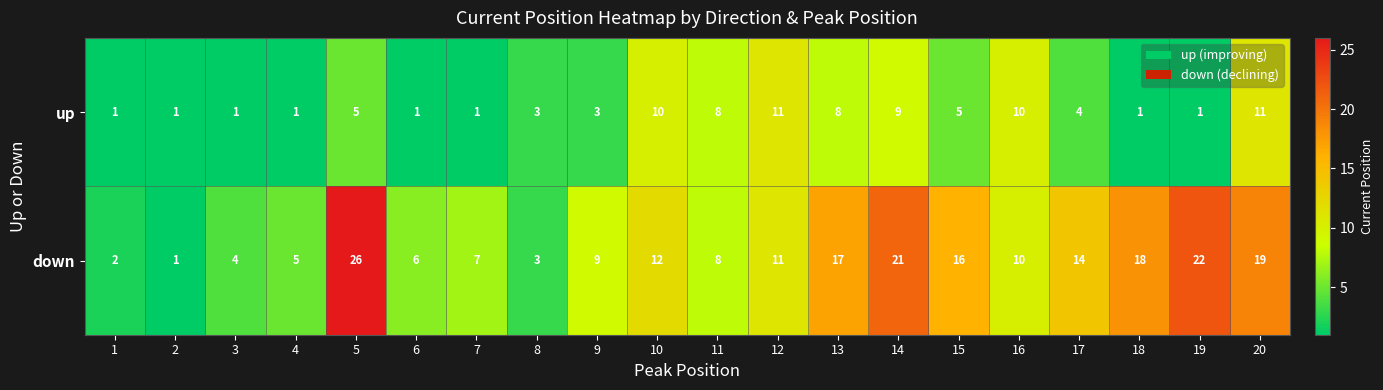

The up series shows 1 at 6. True or false?

True